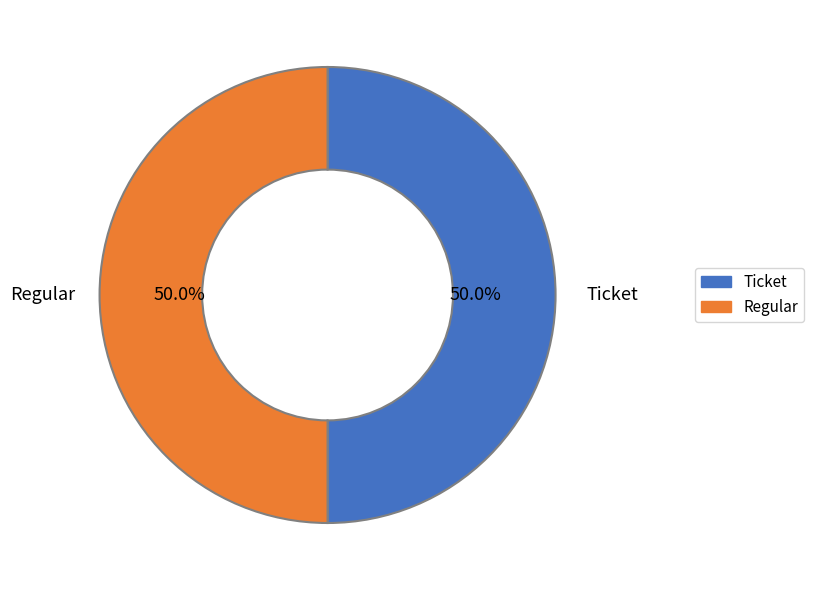

How many slices are in this pie chart?

2